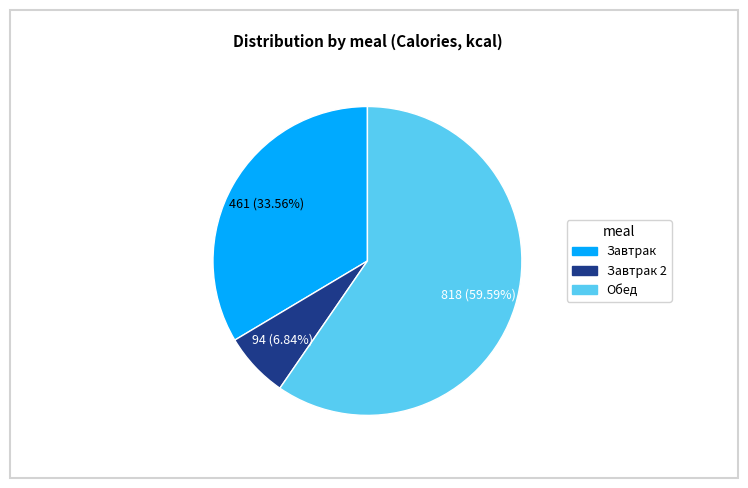

Combined, what portion of the pie is Завтрак and Обед?

93.2%